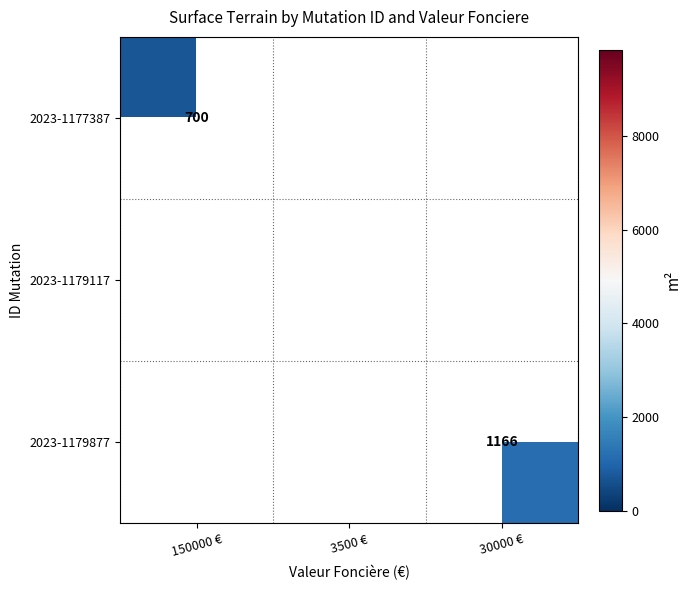

True or false: 2023-1177387 has a value of 700 at 150000 €.

True